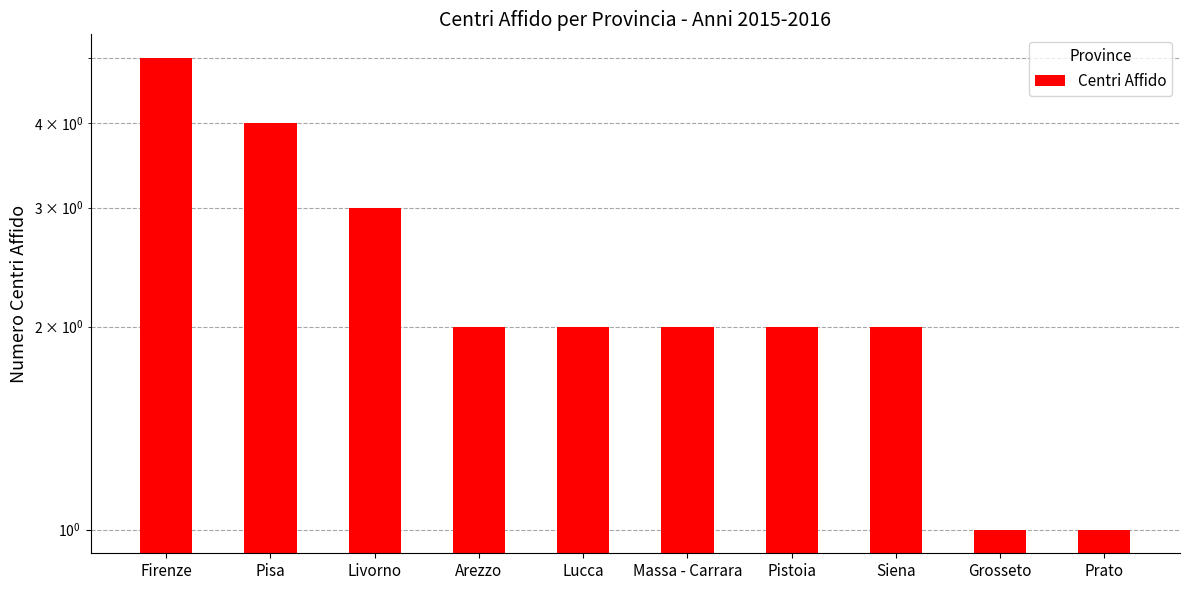

Reading right to left, extract all data points from this chart.

1	1	2	2	2	2	2	3	4	5